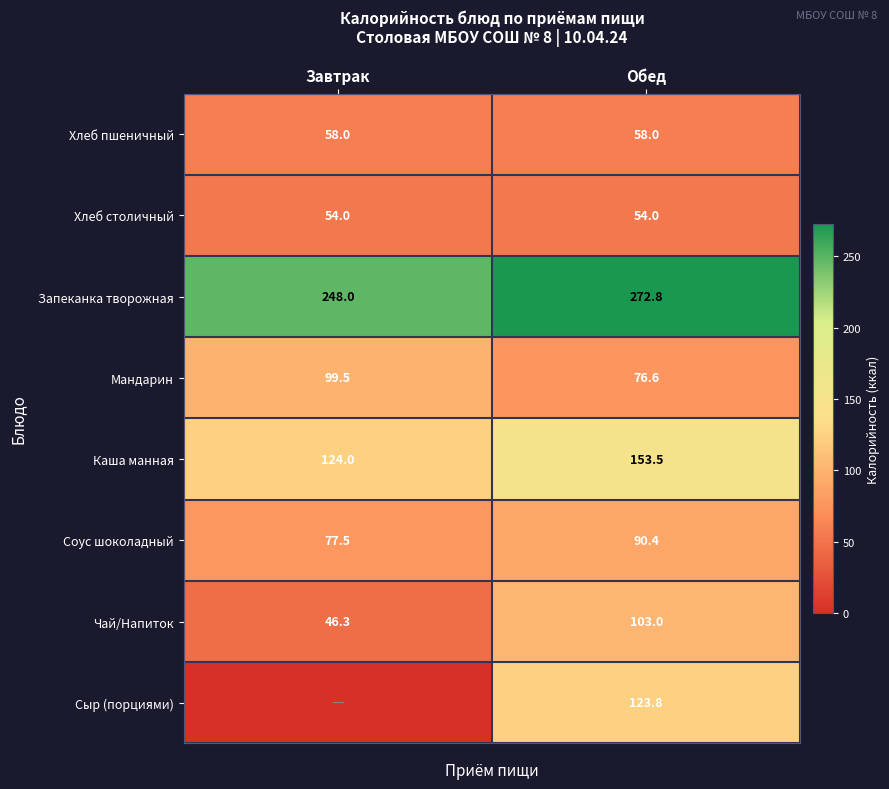

What is the total value across all series at Обед?

932.1